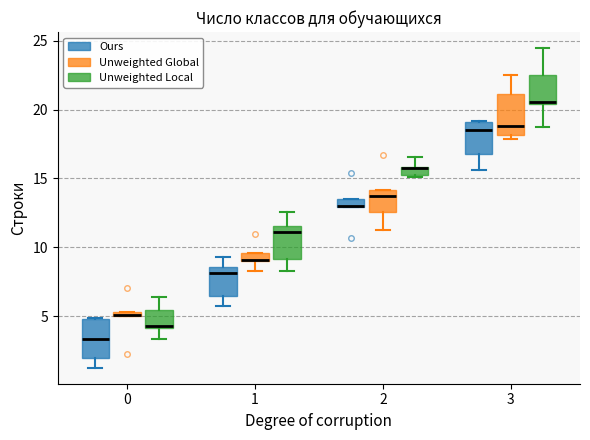

Where does the upper whisker of the box for 2 (Unweighted Local) end on the y-axis? The values are not printed on the chart, so give them approximately, as read against the axis.

16.5